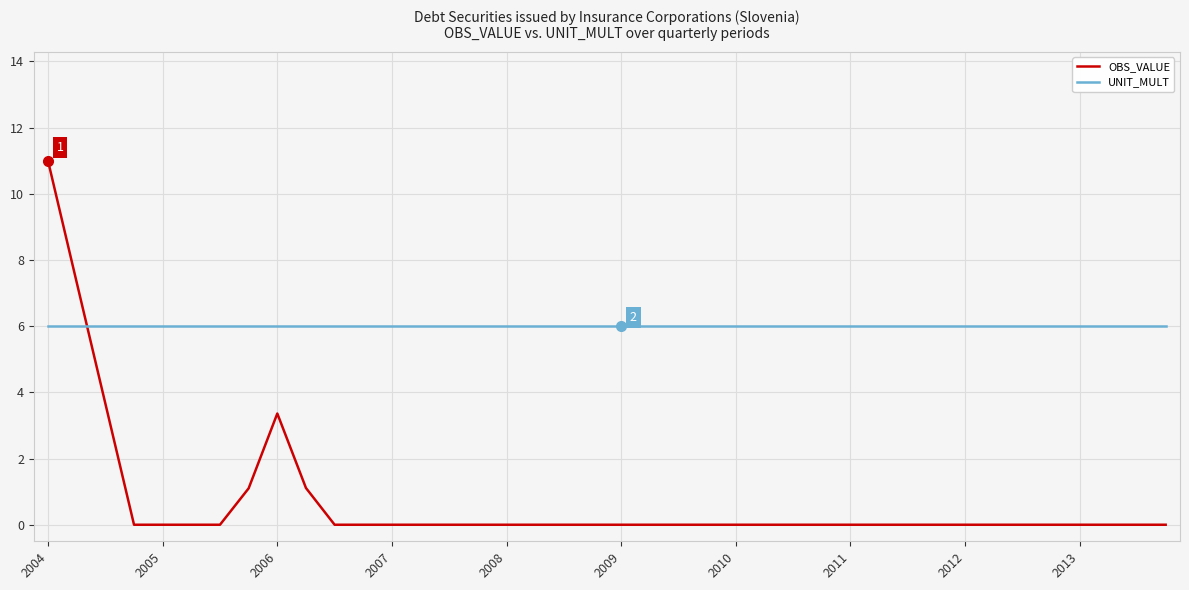

Rank the series by their maximum value, from highest to lowest.

OBS_VALUE, UNIT_MULT